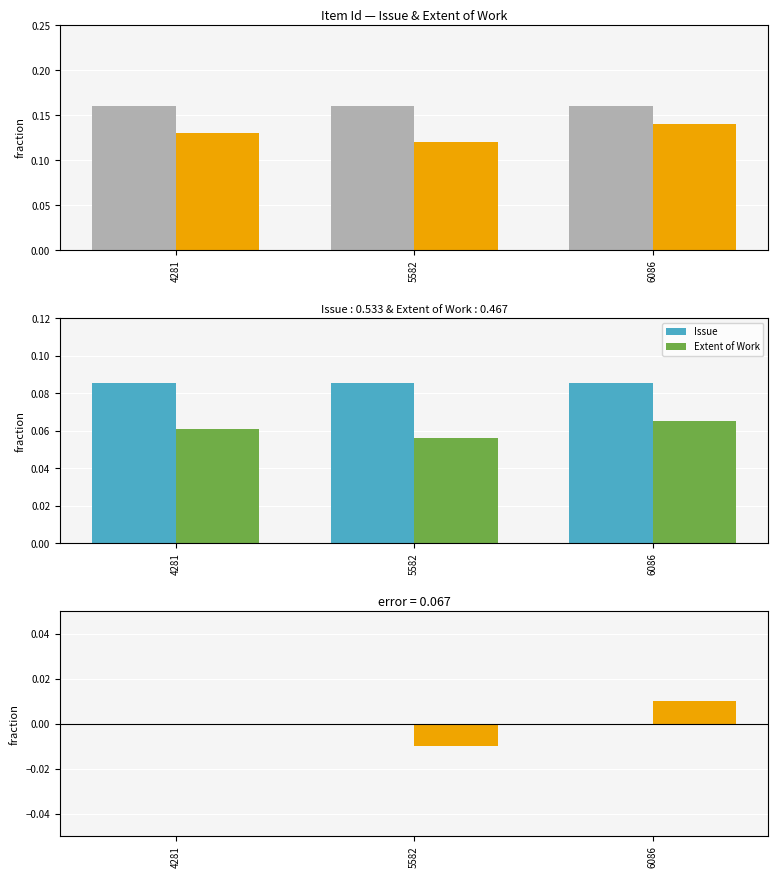

Which has a higher value, 6086 or 5582?

6086